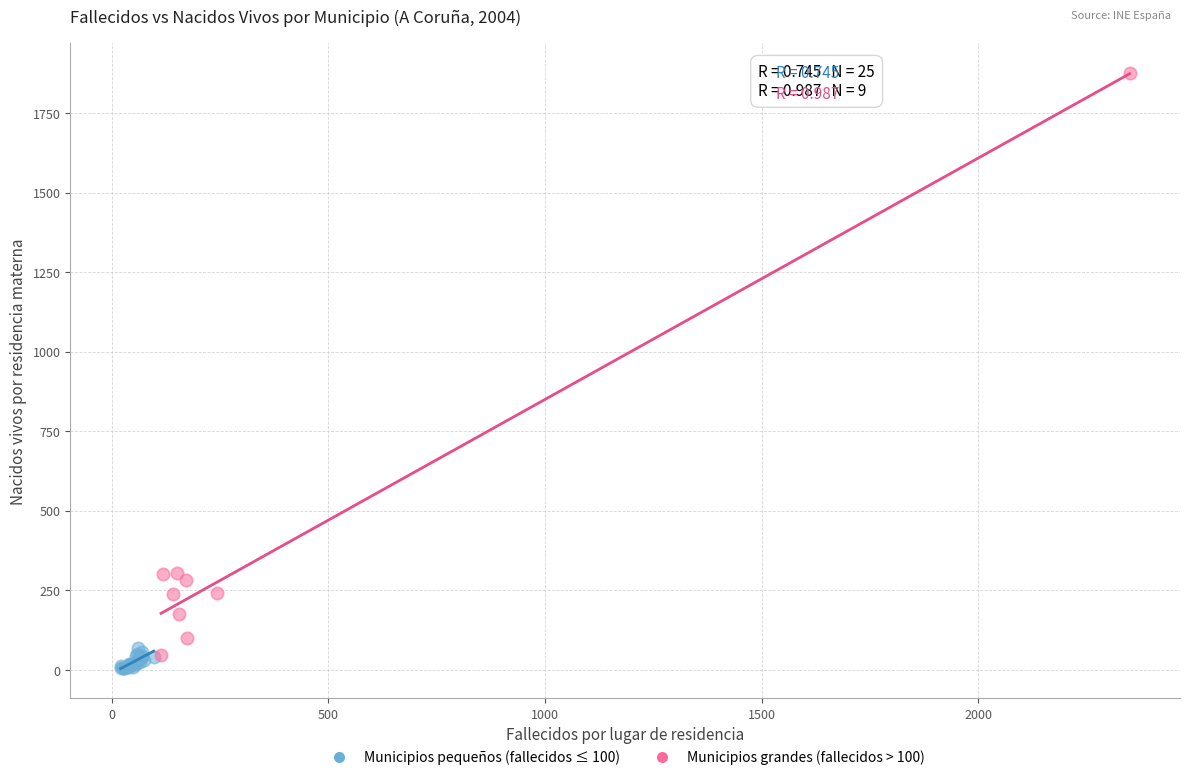

Which series has the largest Y range (max minus min)?

Municipios grandes (fallecidos > 100)